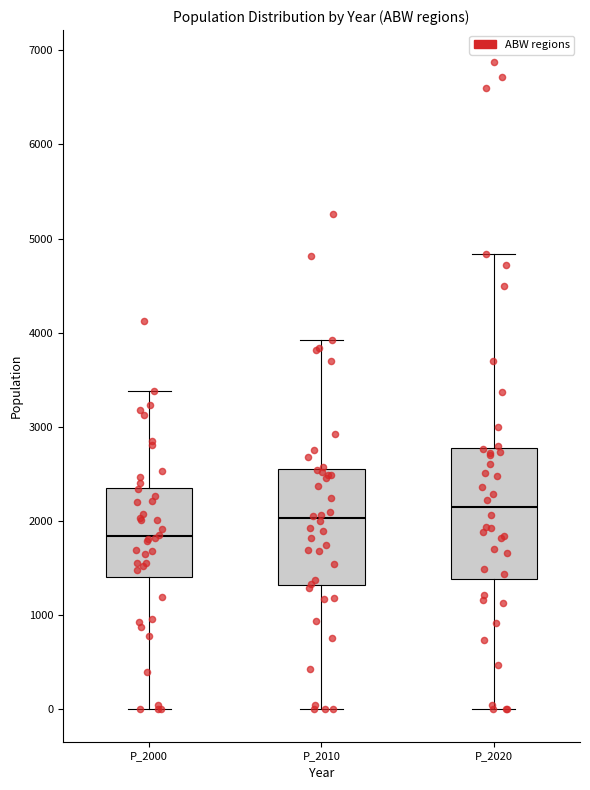

Reading left to right, transcribe this box plot: for each box, give where its median line is, the range the box spans, and where its two whiskers end, as read against the y-axis. The values are not printed on the chart, so give them approximately, as read against the axis.

P_2000: median 1800, box 1400 to 2400, whiskers 0 to 3400
P_2010: median 2000, box 1300 to 2500, whiskers 0 to 3900
P_2020: median 2100, box 1400 to 2800, whiskers 0 to 4800